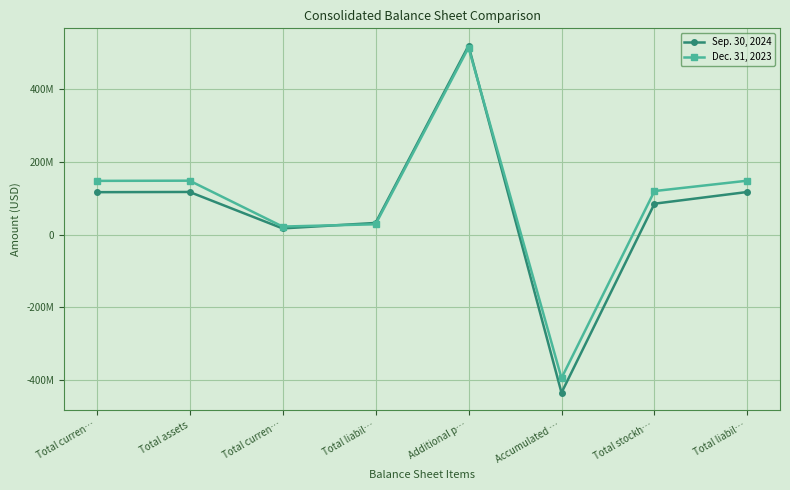

True or false: Dec. 31, 2023 has a value of 119795030 at Total stockh….

True